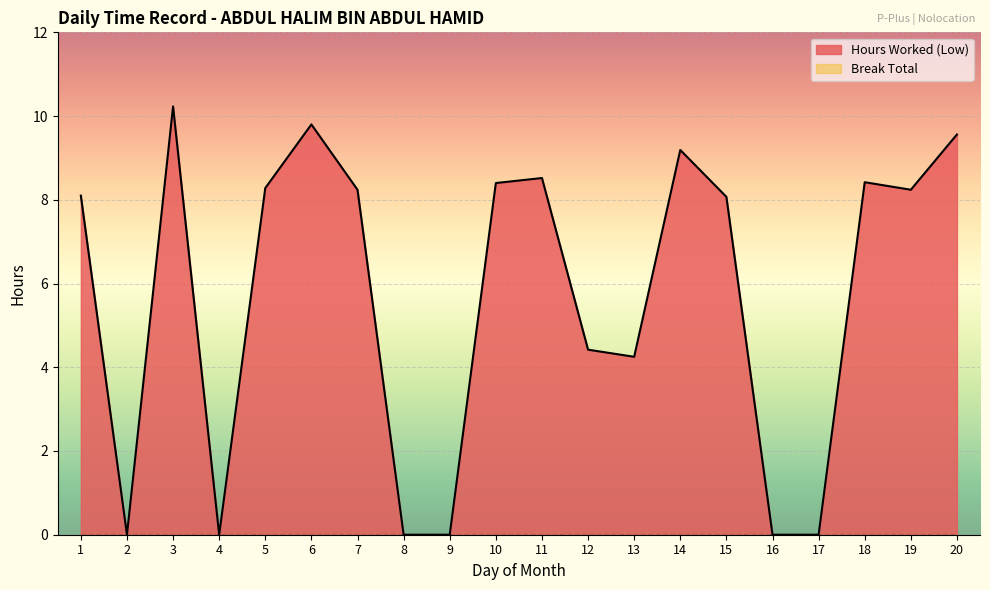

The chart shows a value of 11.2 at 5. True or false?

False